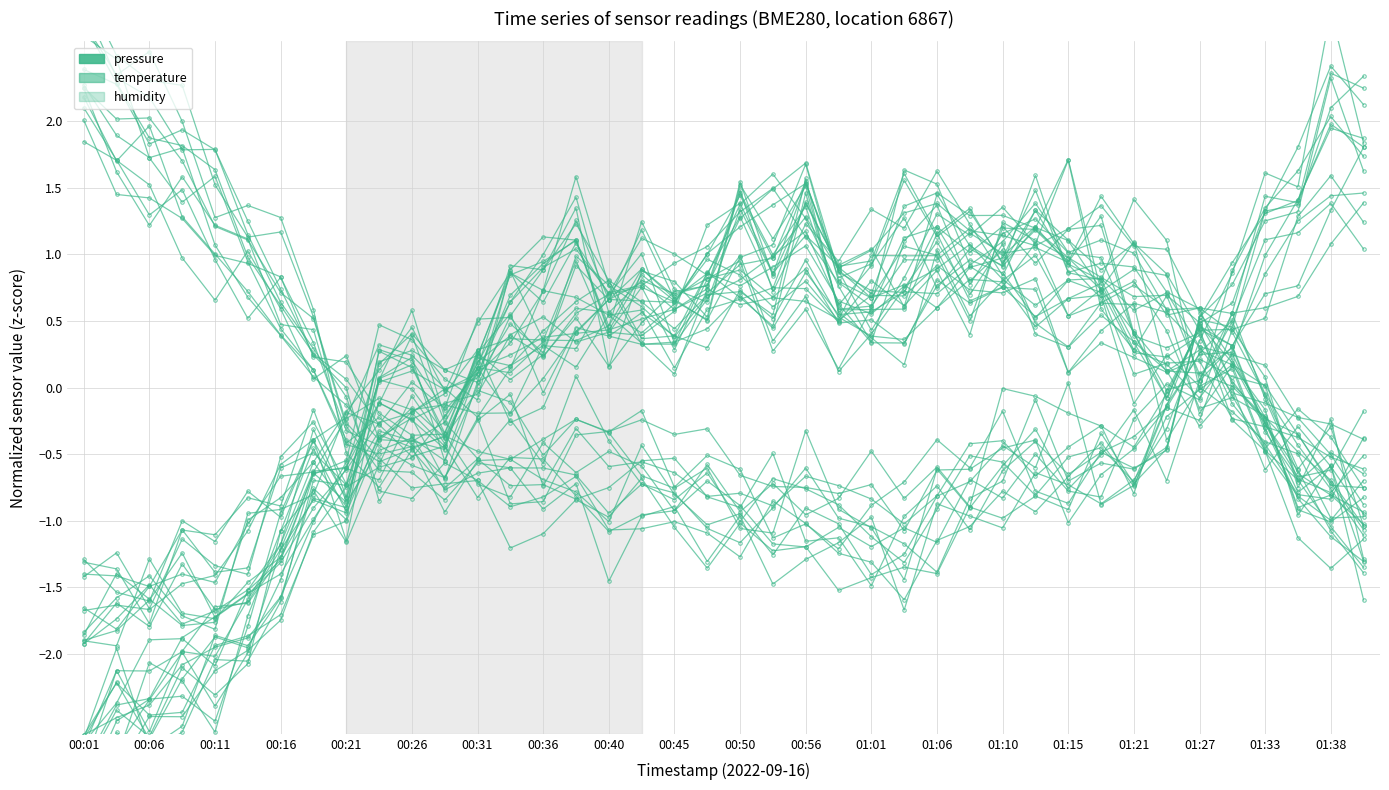

How many data points in temperature are less than 0?

26